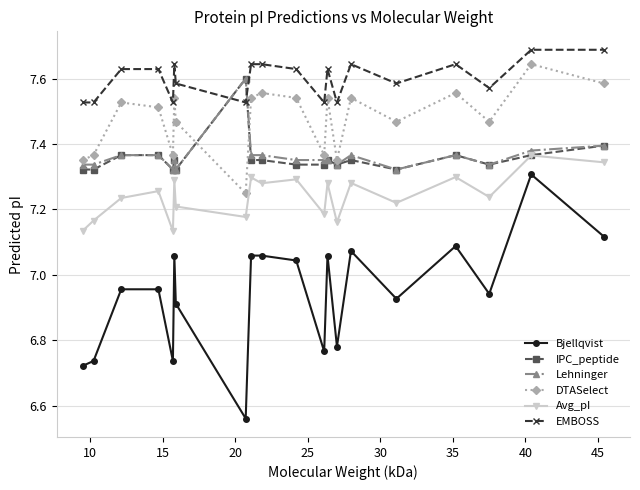

Which series has the widest spread of values?

Bjellqvist